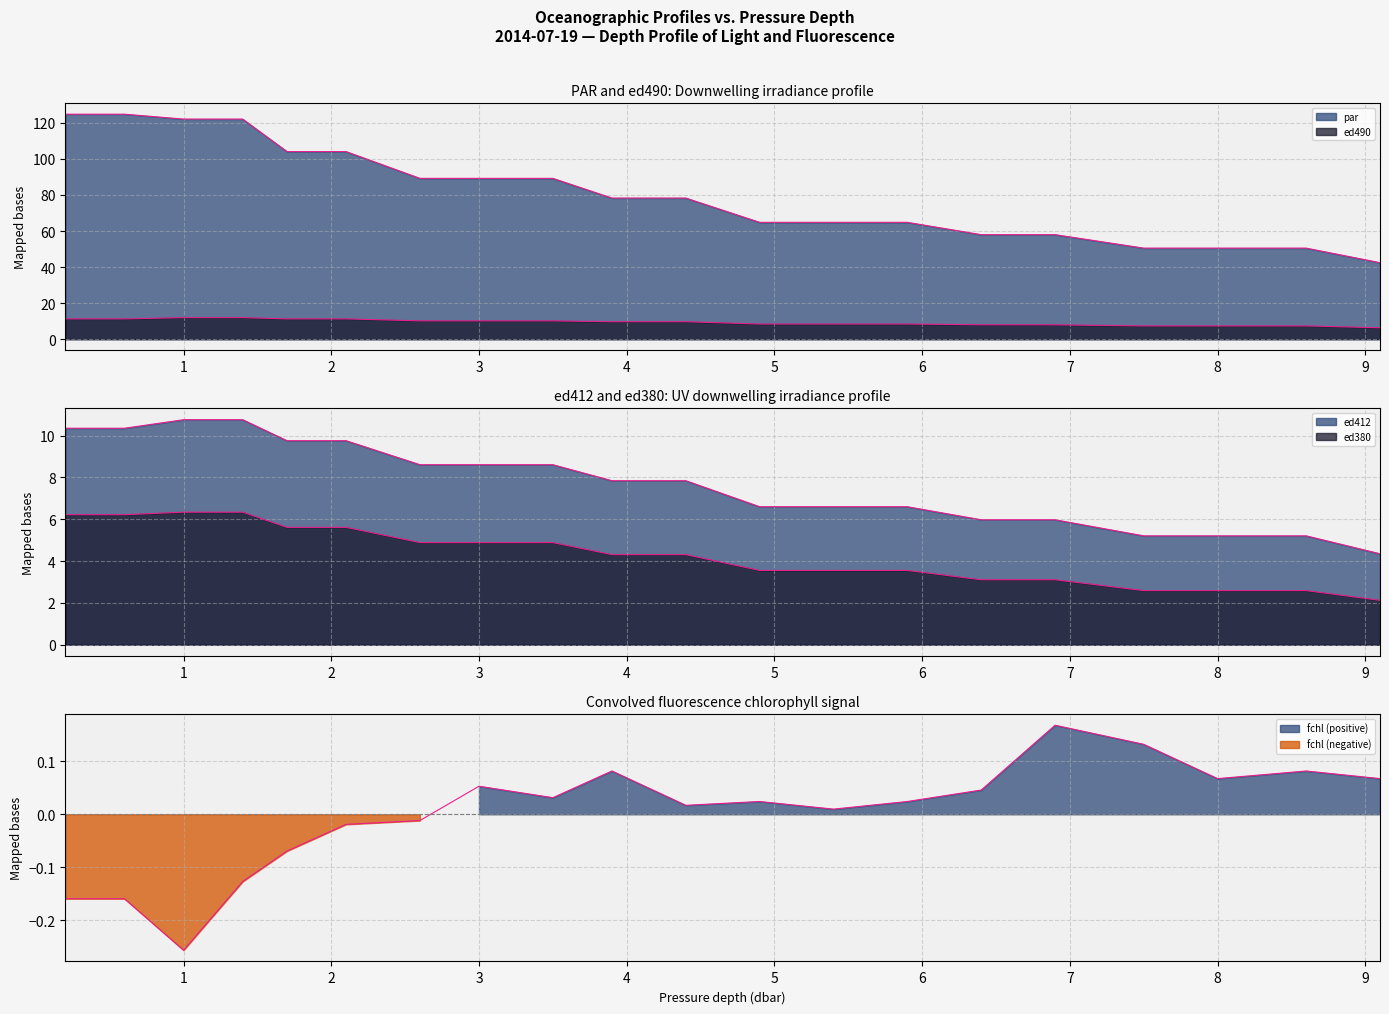

What is the average value of the par series?

81.5